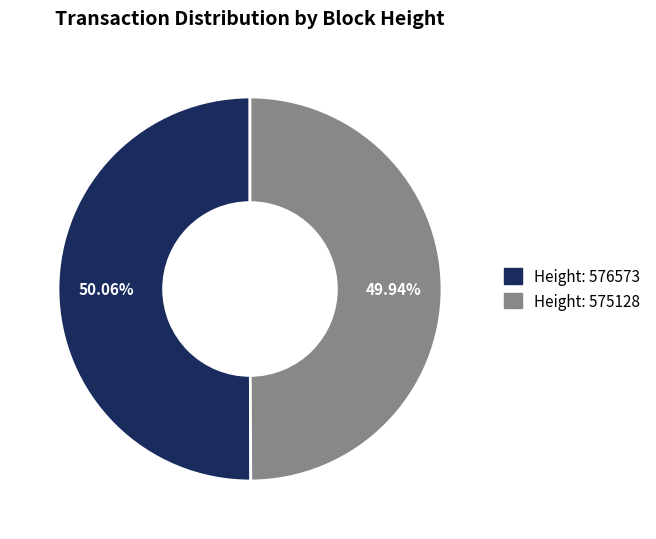

How many slices are in this pie chart?

2